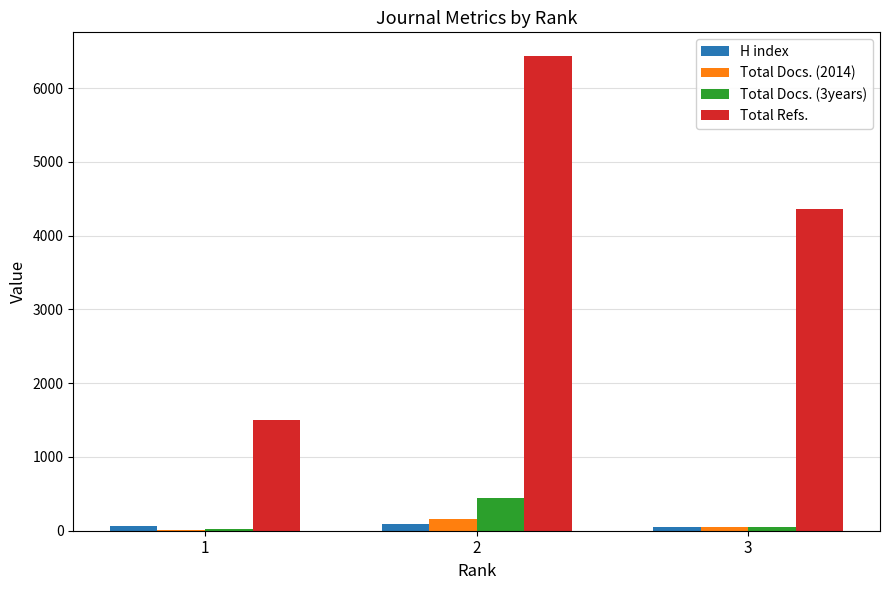

Between 1 and 3, which series saw the biggest shift?

Total Refs.